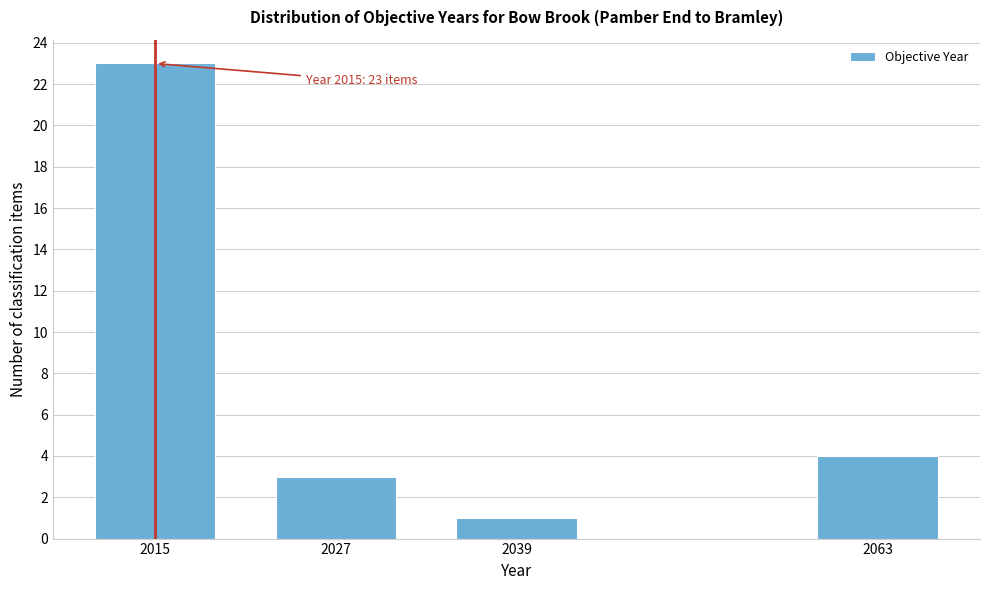

Reading right to left, extract all data points from this chart.

4	1	3	23